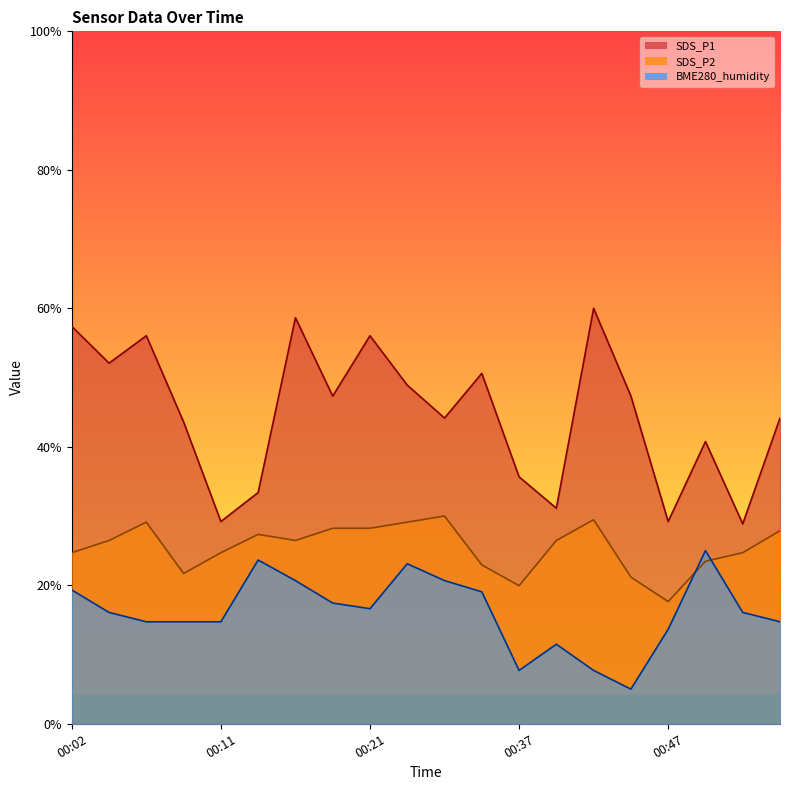

What is the difference between the second highest and minimum values in the SDS_P2 series?

11.8